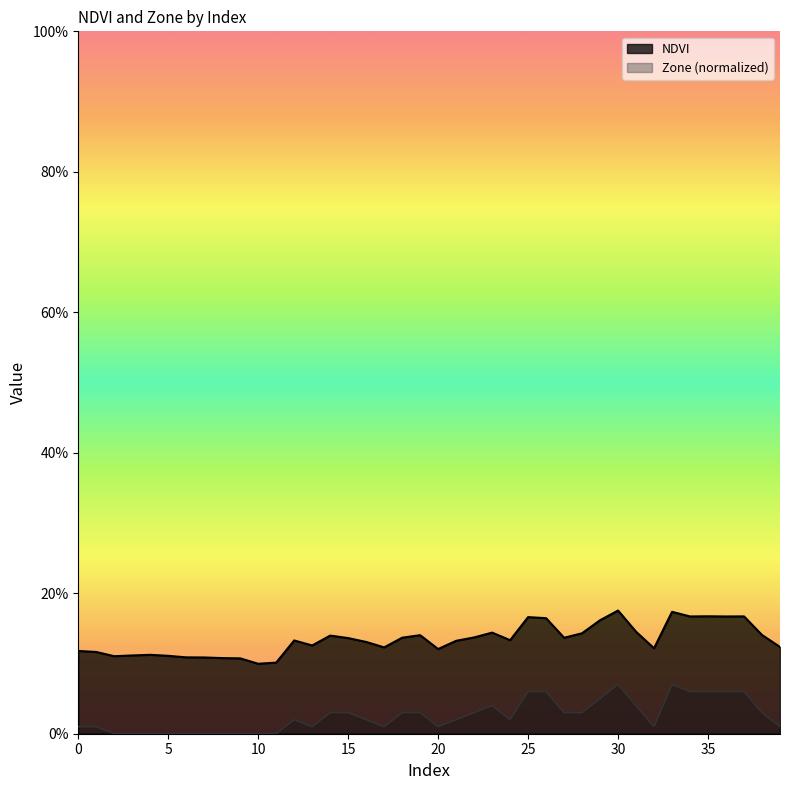

Is the value of Zone at 19 greater than the value of NDVI at 2?

No